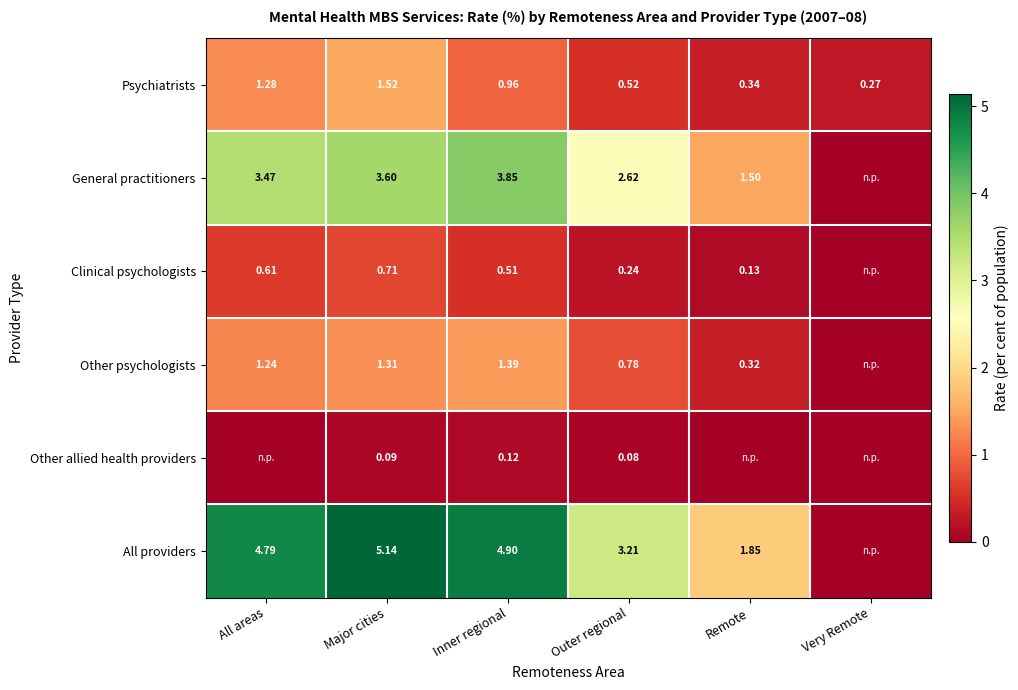

Where is Psychiatrists nearest to the value 0?

Very Remote